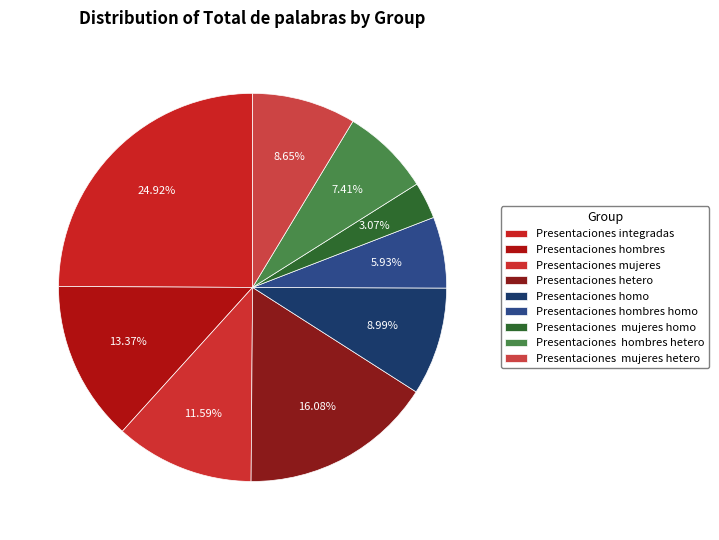

Is there a majority slice in this chart?

No